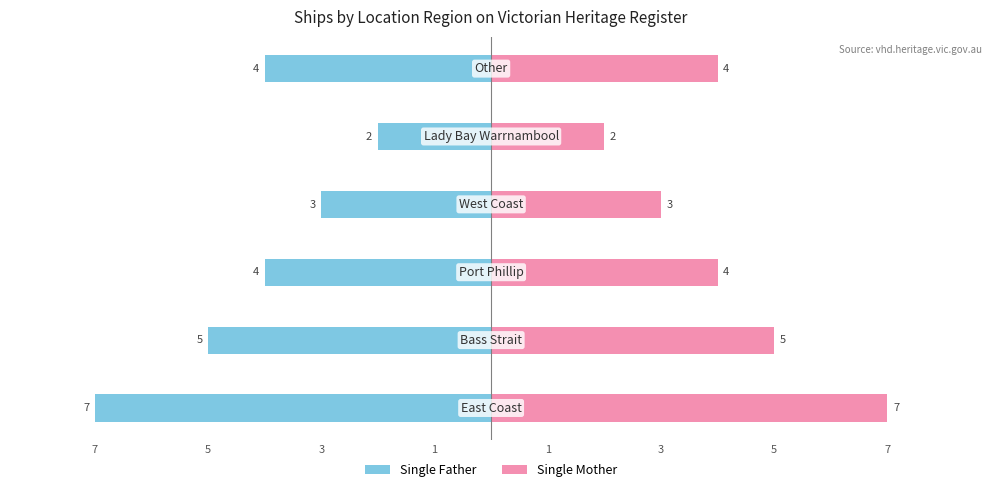

What is the difference between the second highest and second lowest values in the Single Mother series?

2